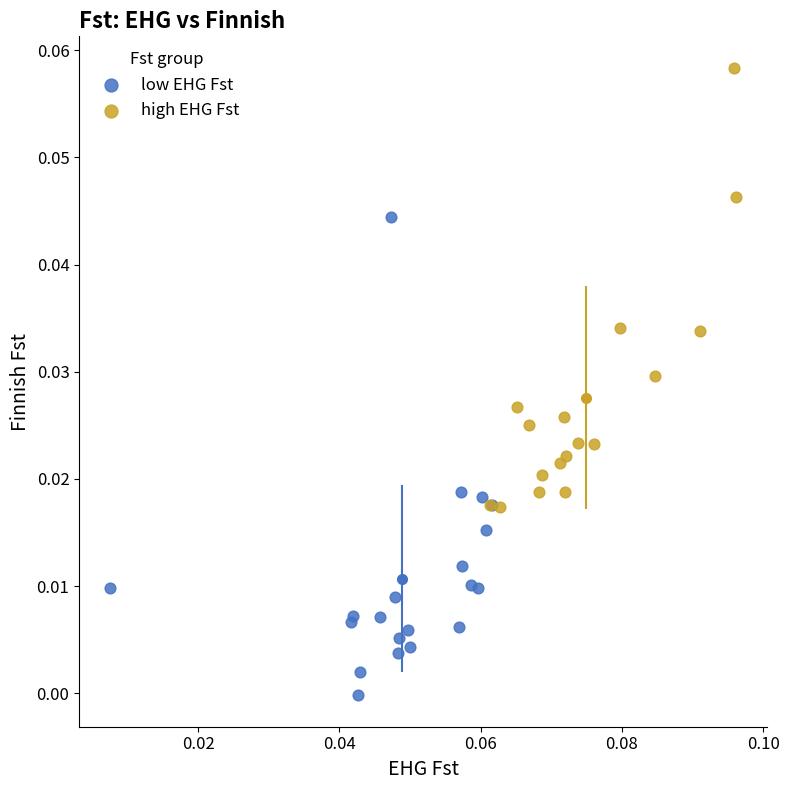

Which series reaches the minimum Y coordinate?

low EHG Fst